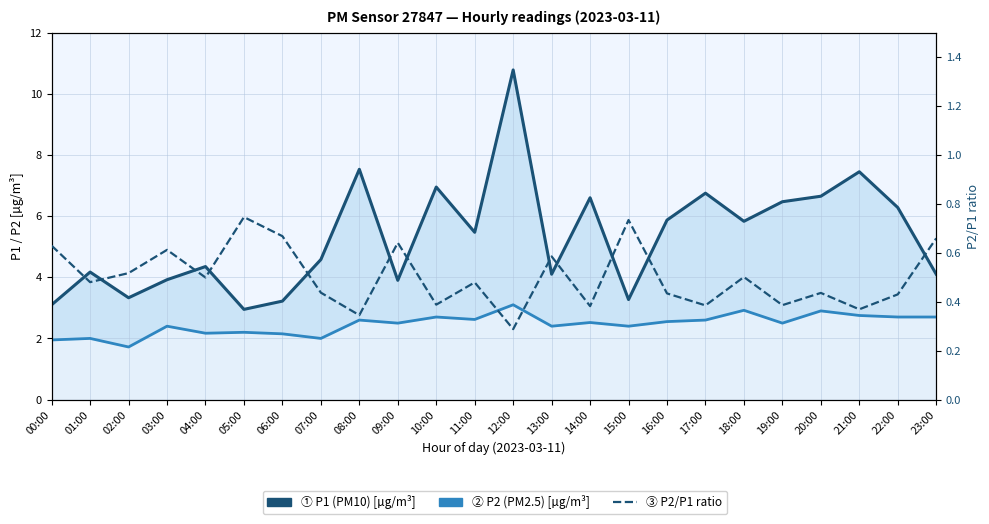

Count the number of data series in this chart.

3